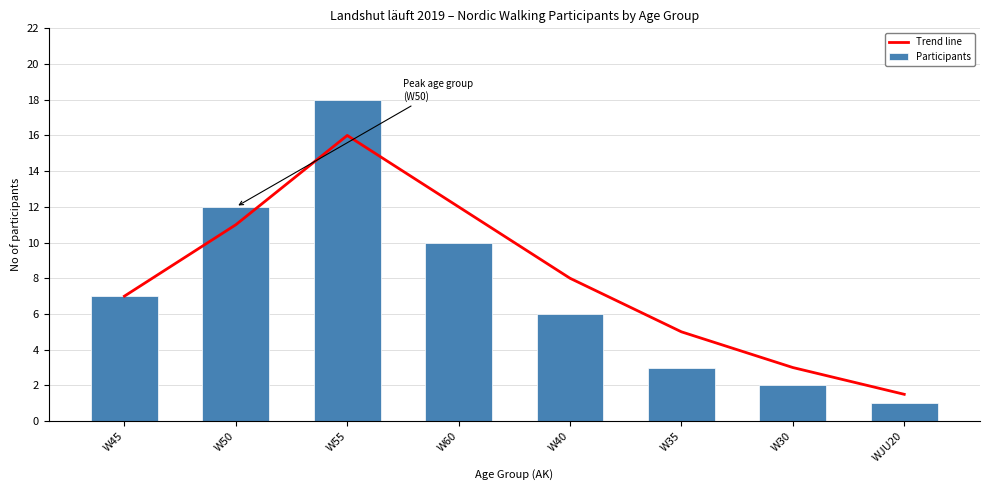

Which category has the lowest value across all series?

WJU20